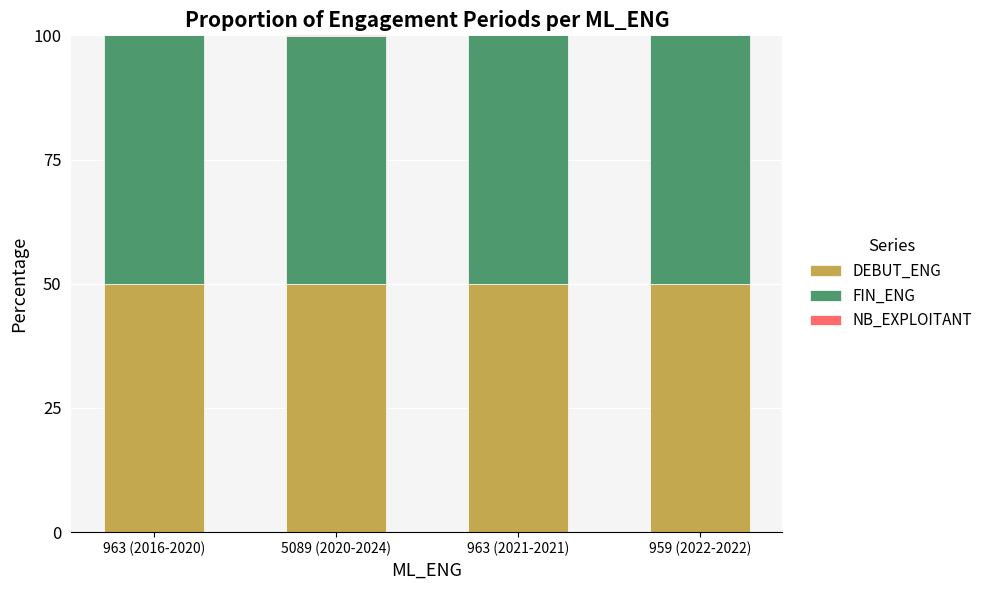

True or false: DEBUT_ENG has a value of 50.0 at 959 (2022-2022).

True